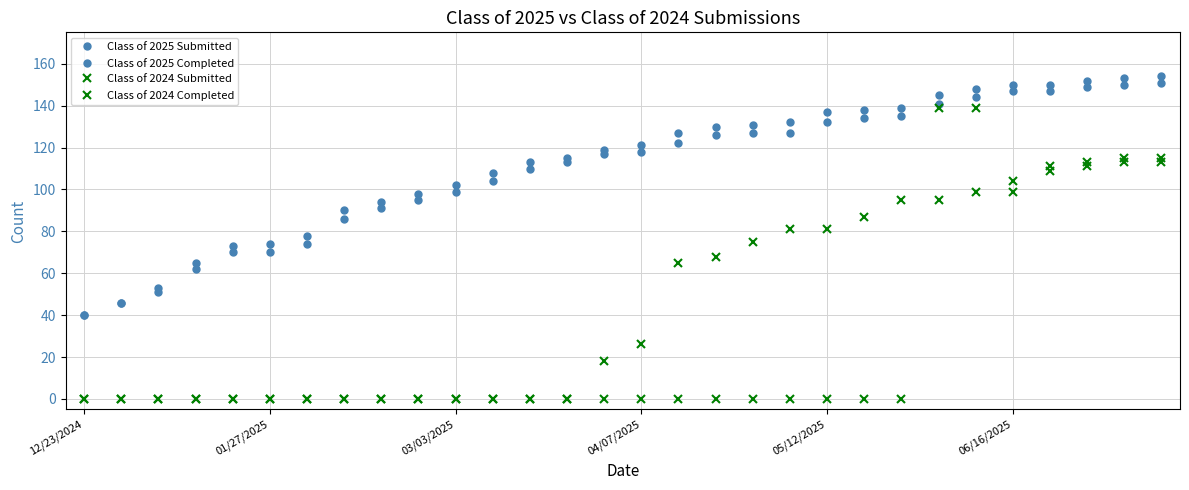

Is this an area chart (filled region under the line)?

No